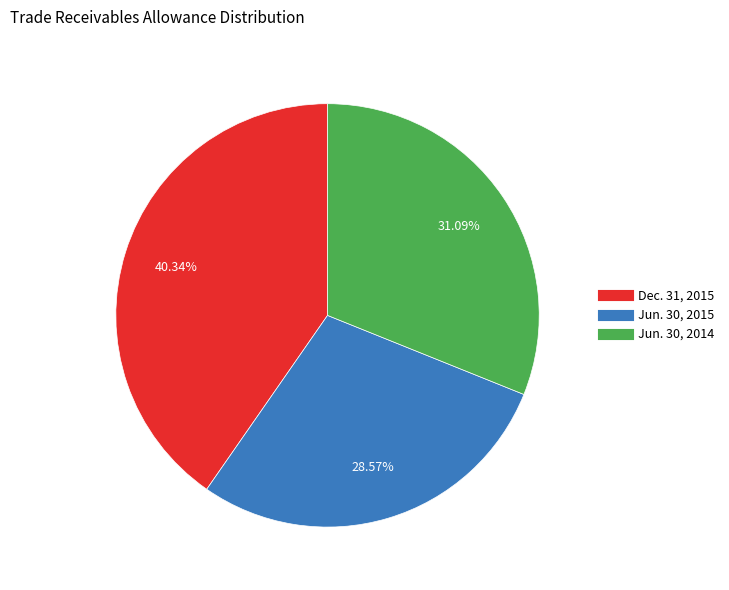

What is the largest slice in the pie chart?

Dec. 31, 2015